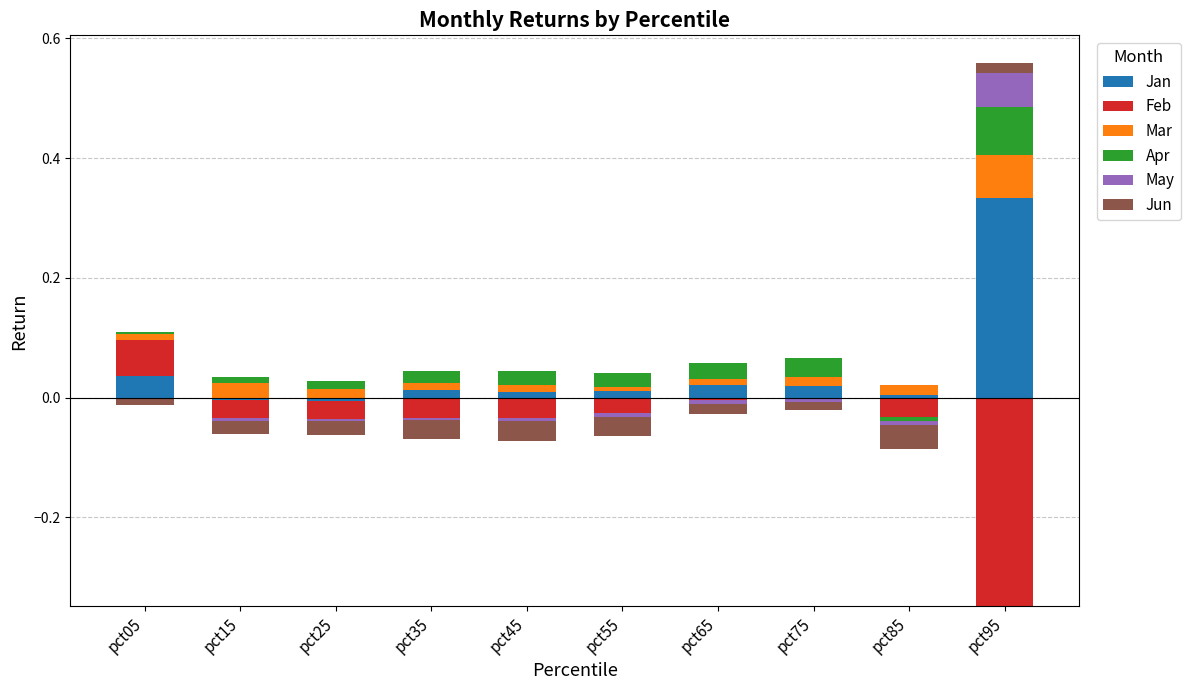

At how many categories does at least one series exceed 0?

10